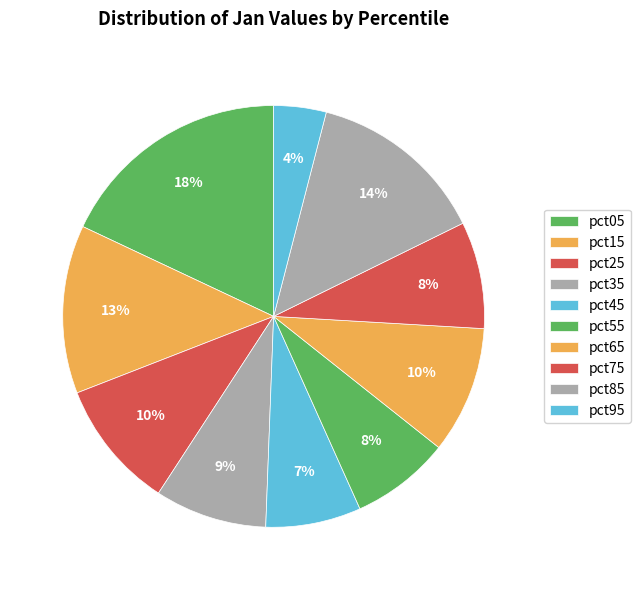

Count the number of slices in the pie.

10